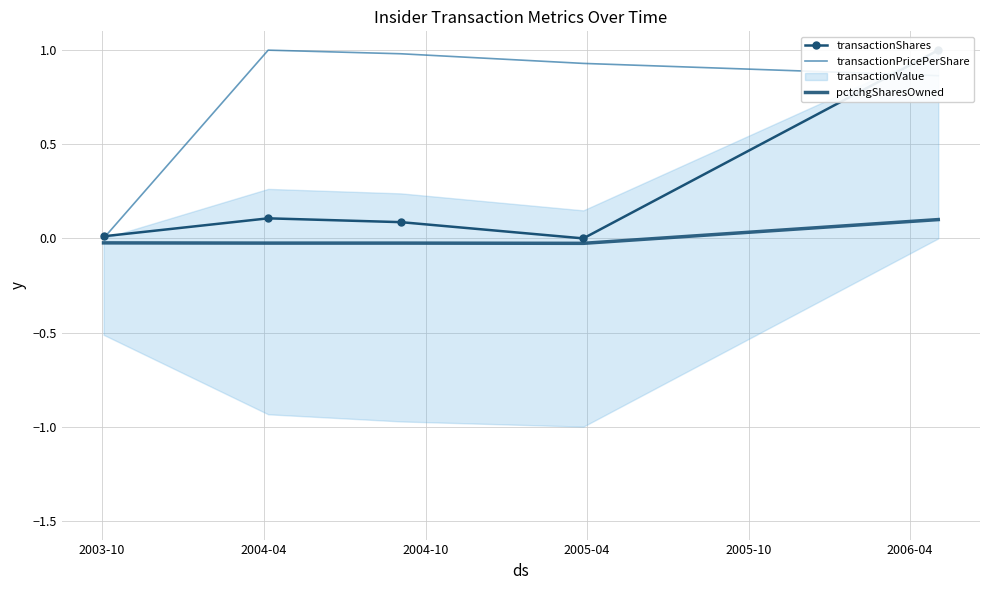

How many pctchgSharesOwned values are between 0 and 1?

1